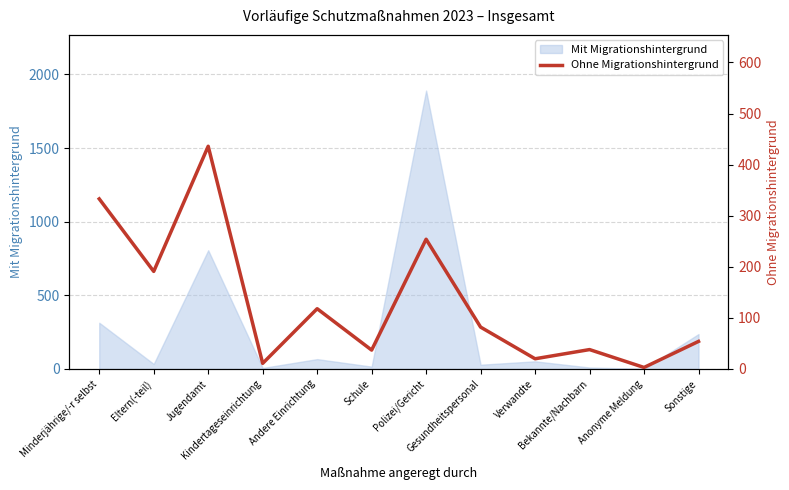

What is the difference between the maximum and minimum values?

433